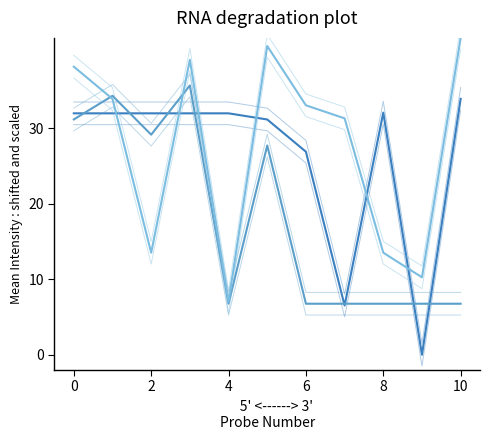

Count the number of data series in this chart.

3